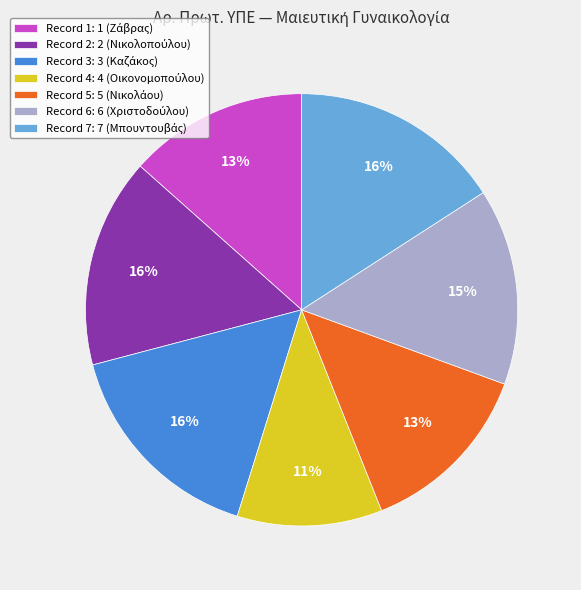

To the nearest percent, what is the average slice percentage?

14%